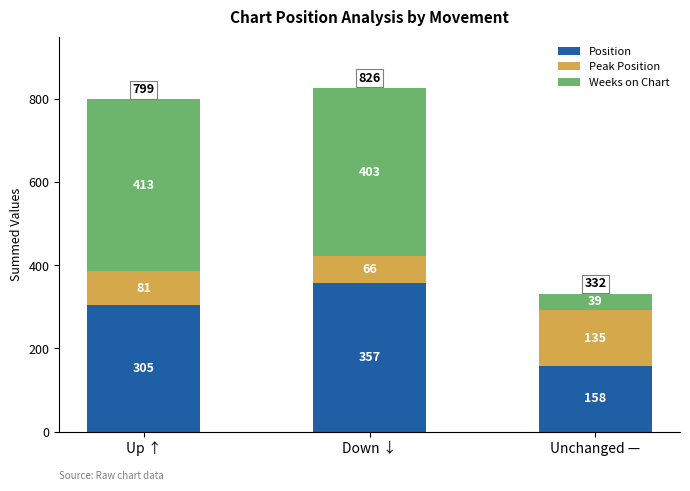

What is the maximum value for Position?

357